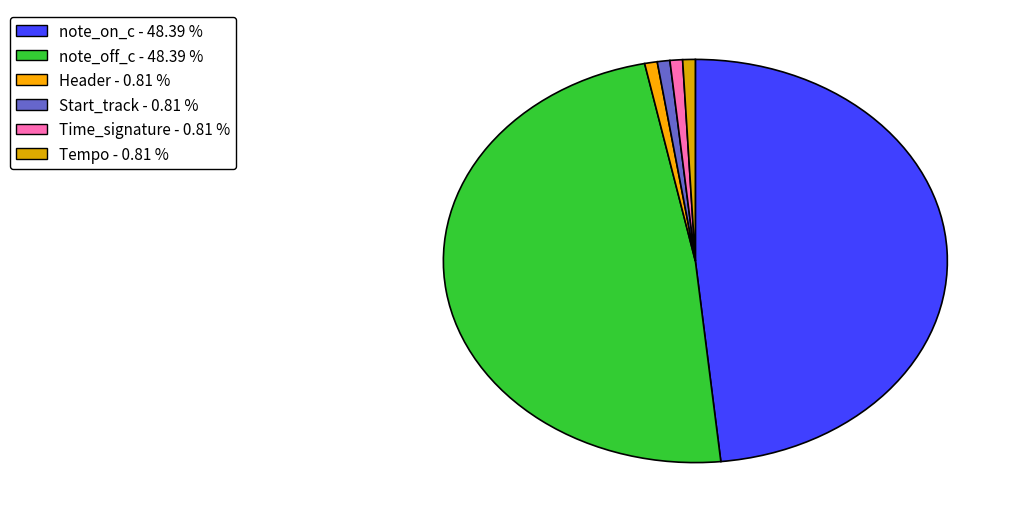

What is the largest slice in the pie chart?

note_on_c